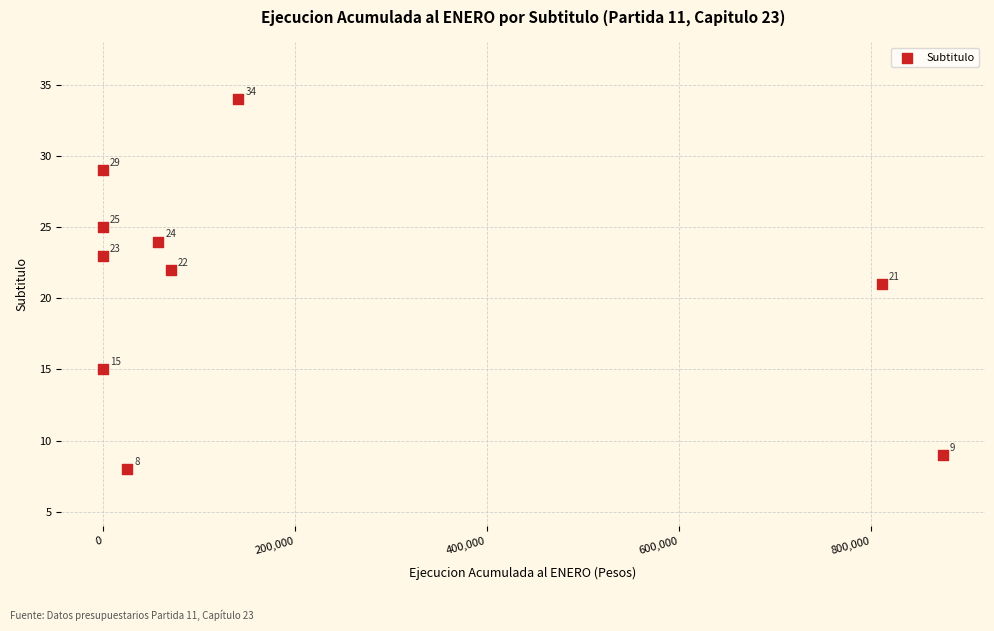

What Y value in the scatter plot is closest to 21?

21